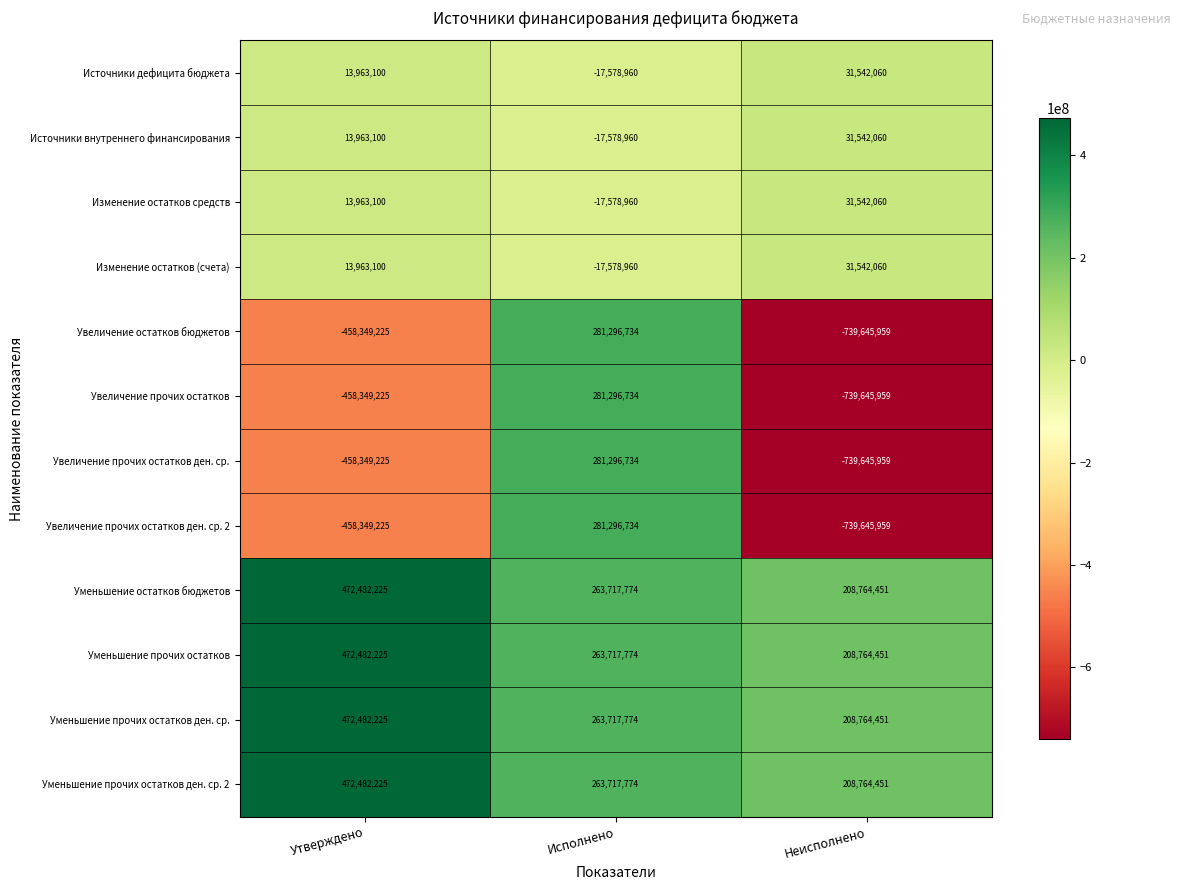

Count the Увеличение прочих остатков ден. ср. values in the range -739645959 to 281296734.

3